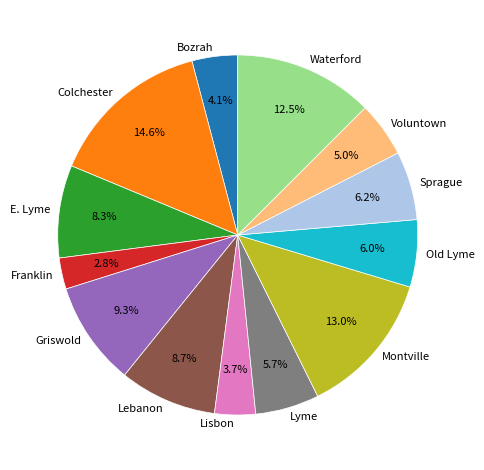

To the nearest percent, what percentage of the pie is Colchester?

15%